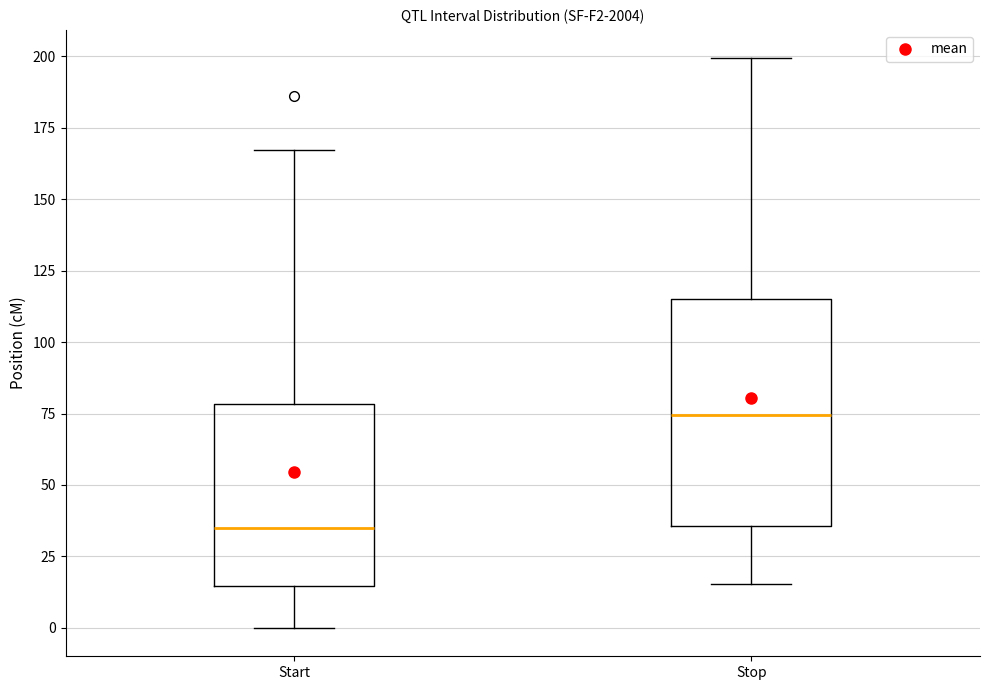

Comparing the boxes themselves (not the whiskers), which one is the tallest?

Stop